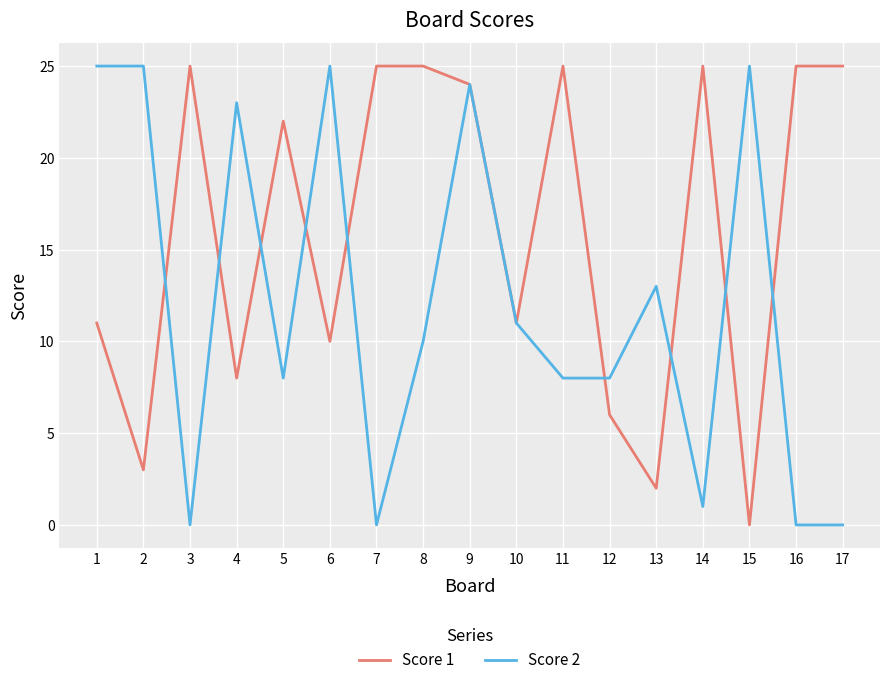

What is the maximum value shown in the chart?

25